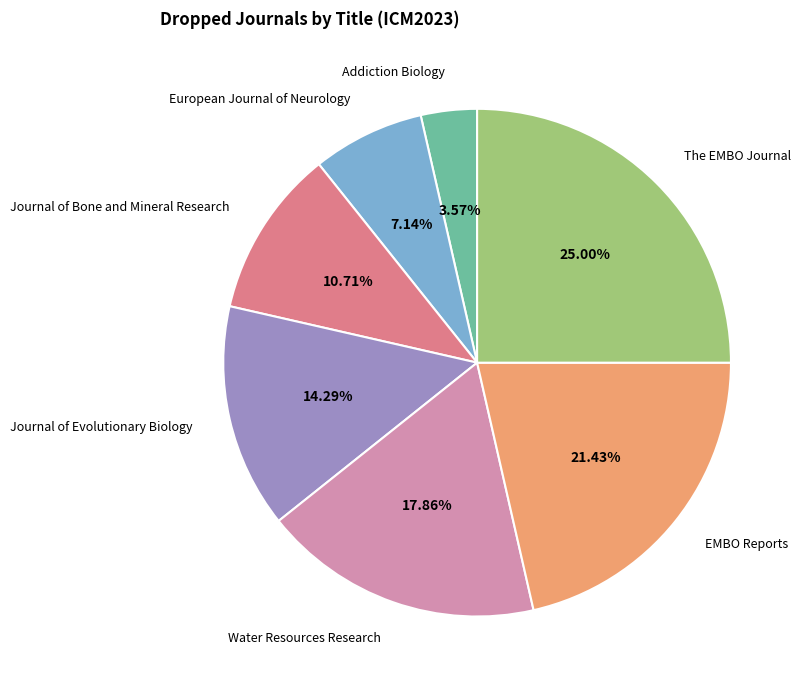

To the nearest percent, what percentage of the pie is EMBO Reports?

21%